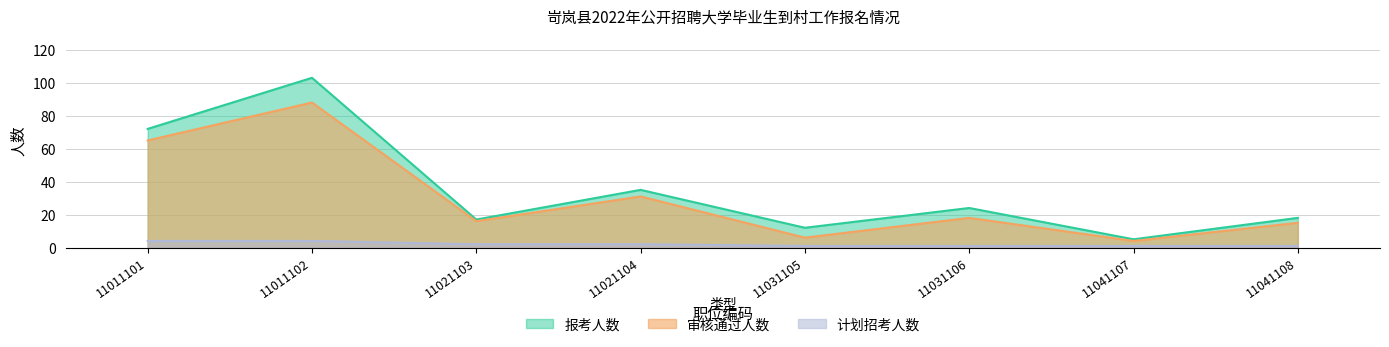

True or false: 审核通过人数 has a value of 26 at 11041108.

False